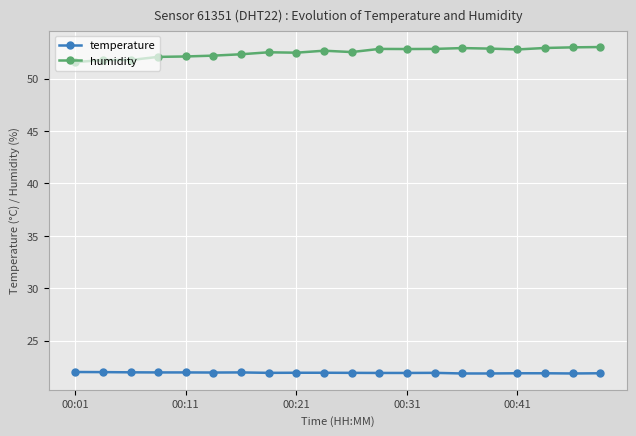

Which series has the largest total across all categories?

humidity